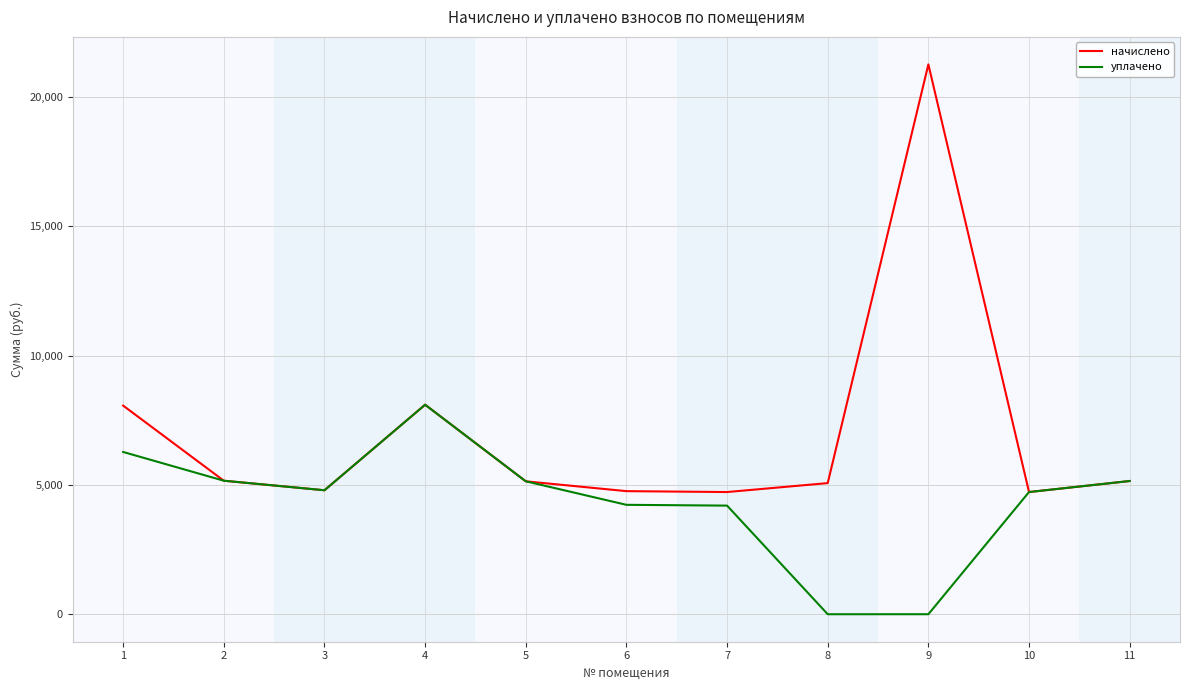

List the series in order of their overall mean, highest first.

начислено, уплачено